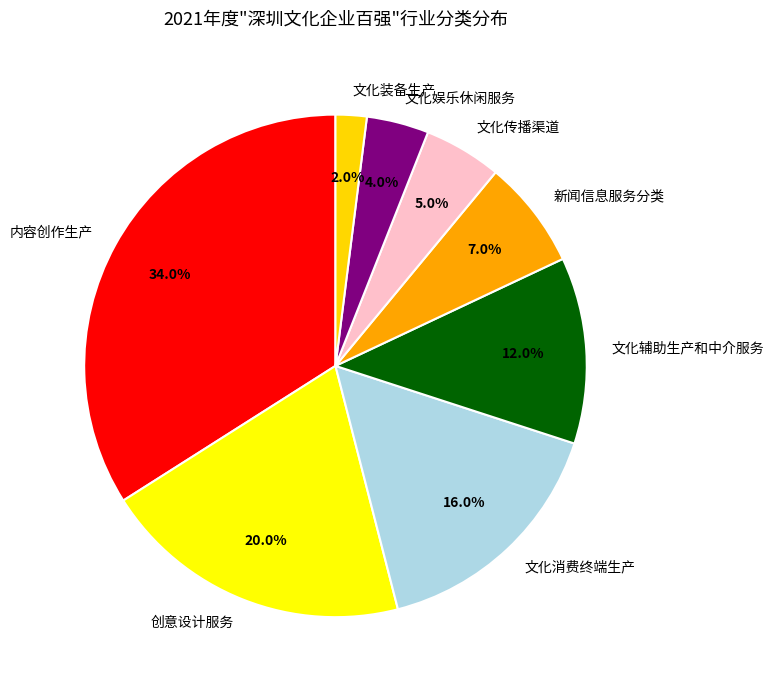

To the nearest percent, what is the difference between the 文化装备生产 and 文化传播渠道 slice percentages?

3%